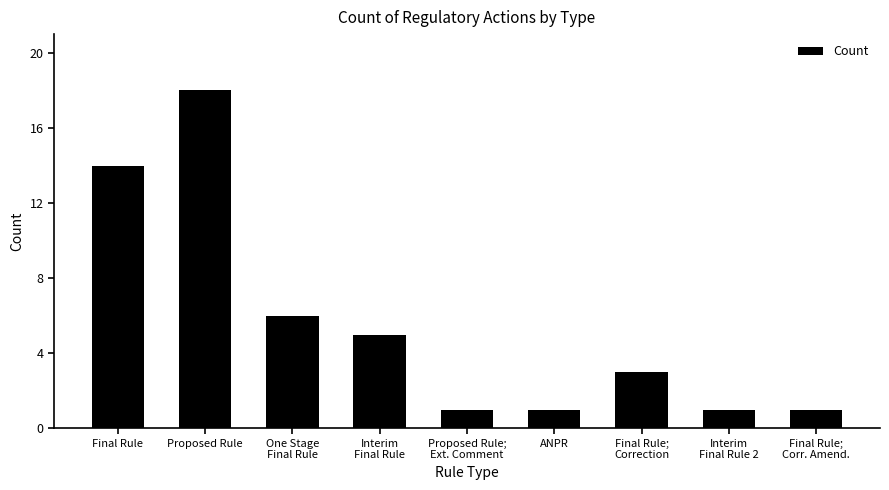

The chart shows a value of 2 at Interim
Final Rule. True or false?

False